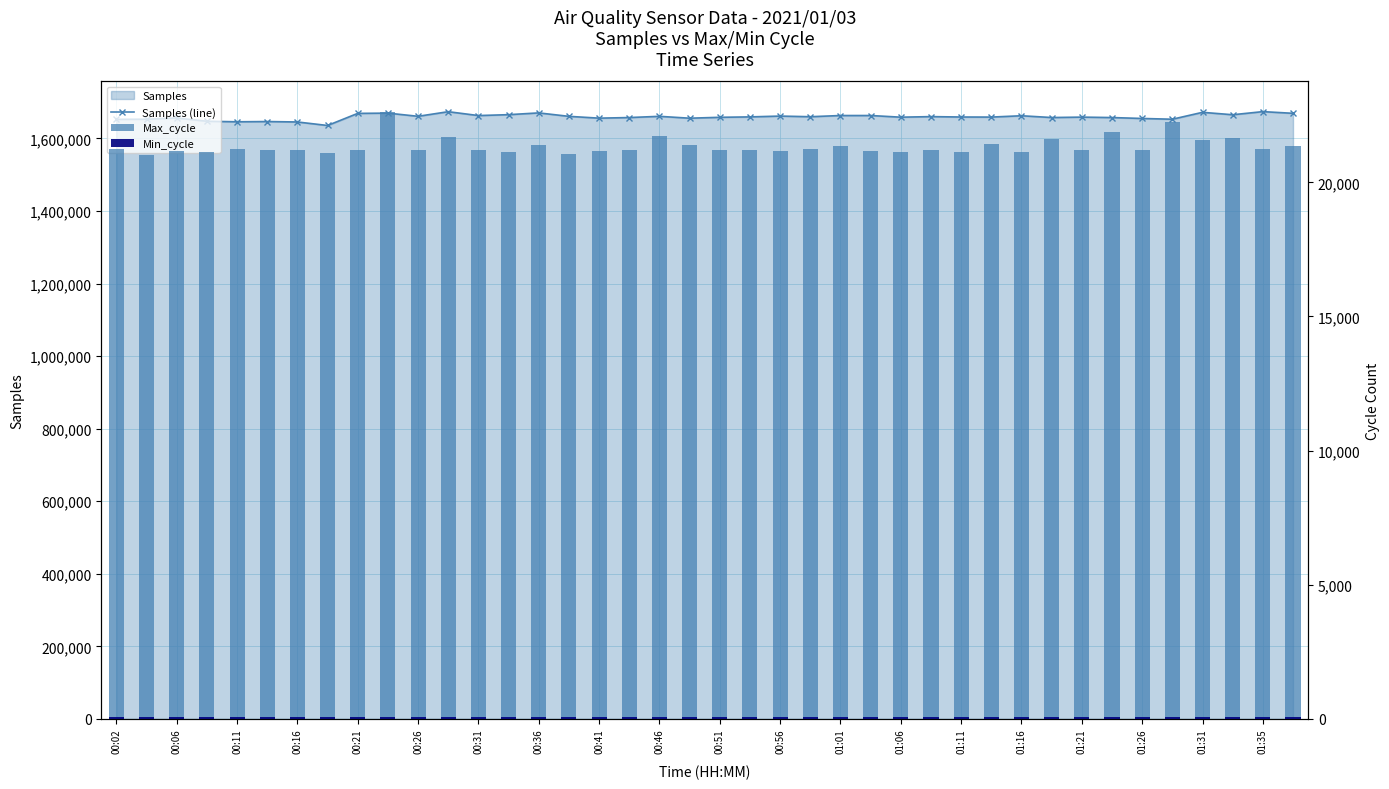

What value does the Max_cycle series have at 01:06?

21140